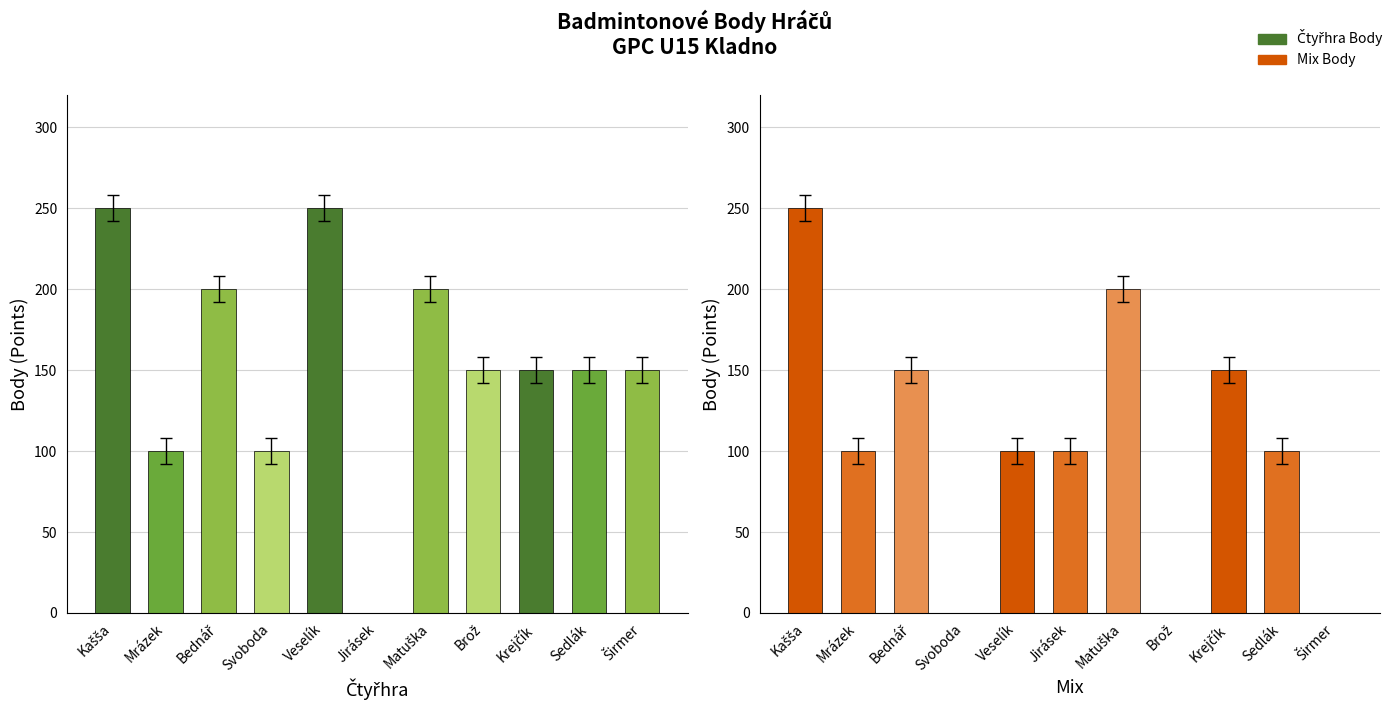

The value of Mix Body at Svoboda is 0. True or false?

True